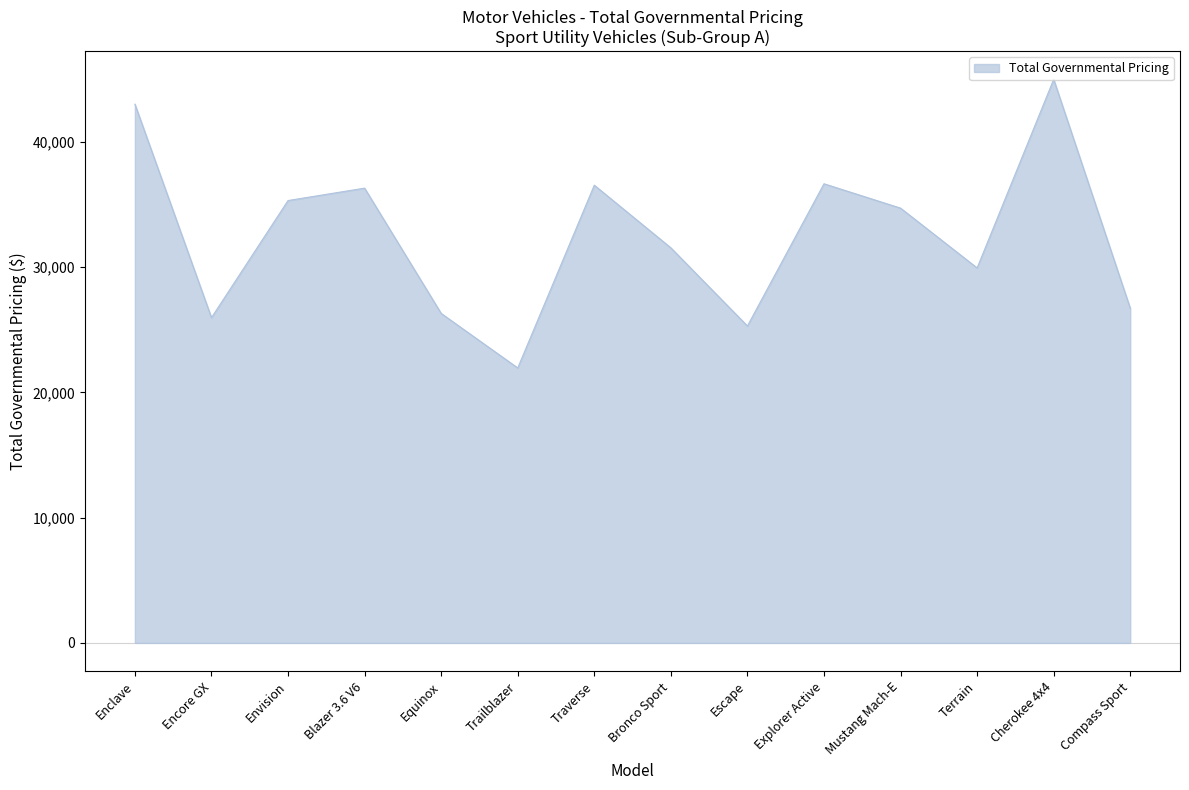

What is the approximate value at Blazer 3.6 V6?

36308